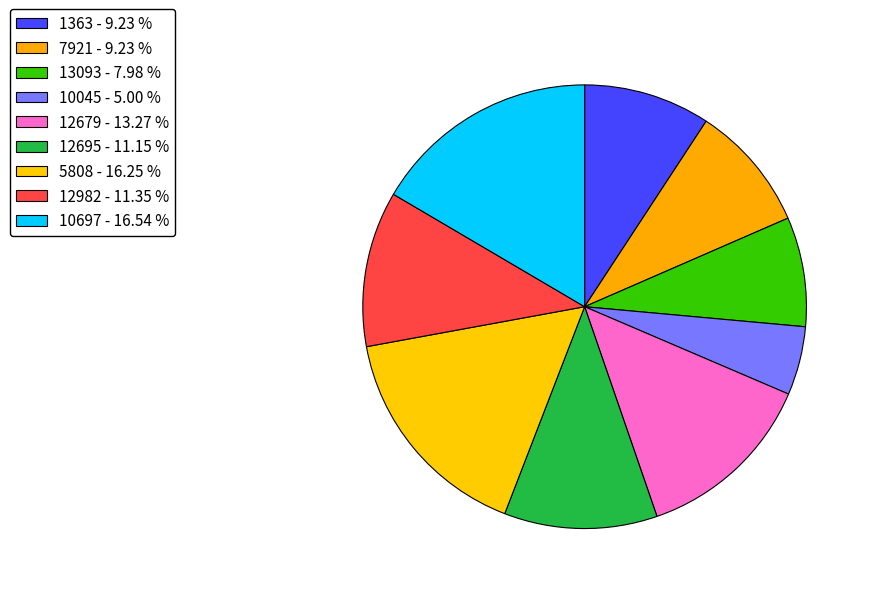

Rank the categories by value from lowest to highest.

10045, 13093, 1363, 7921, 12695, 12982, 12679, 5808, 10697